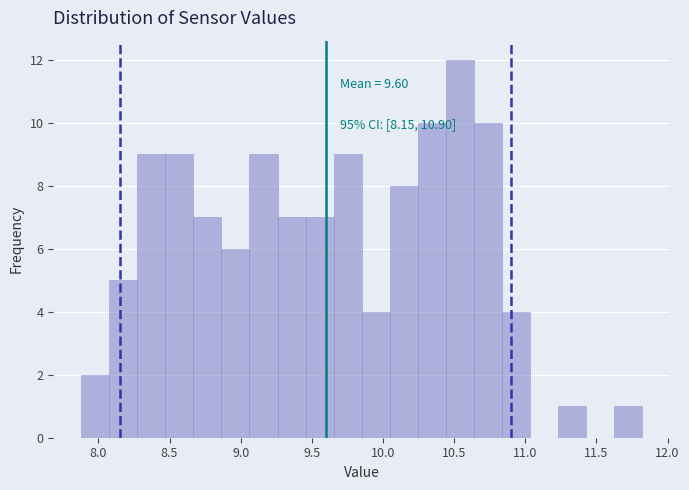

Read against the x-axis, roughly where is the centre of the tallest bar?

10.55